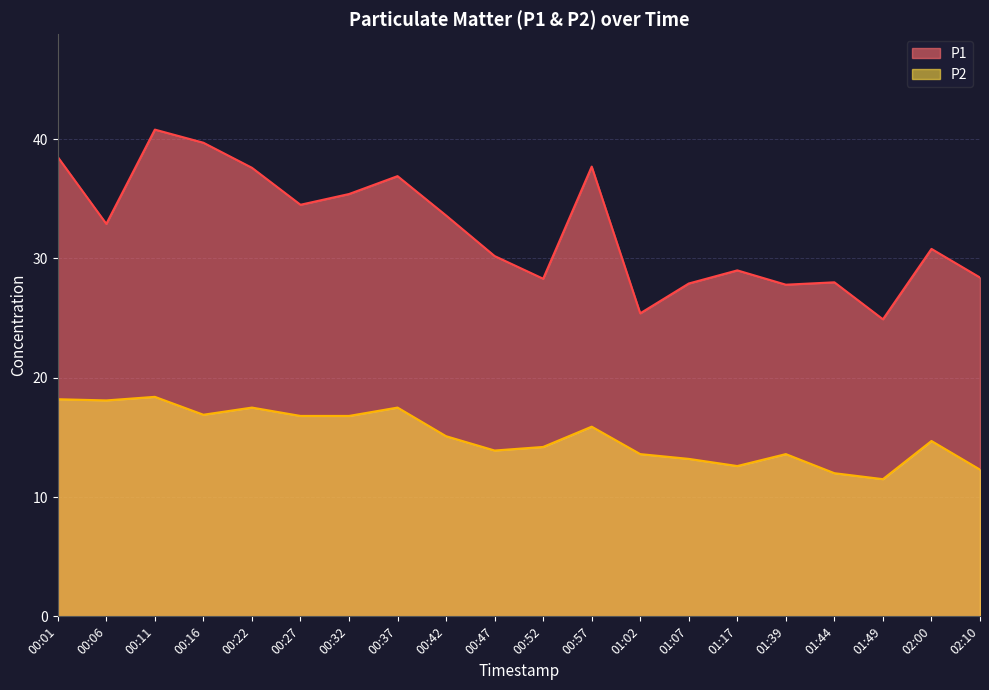

What are all the series names shown in the legend?

P1, P2